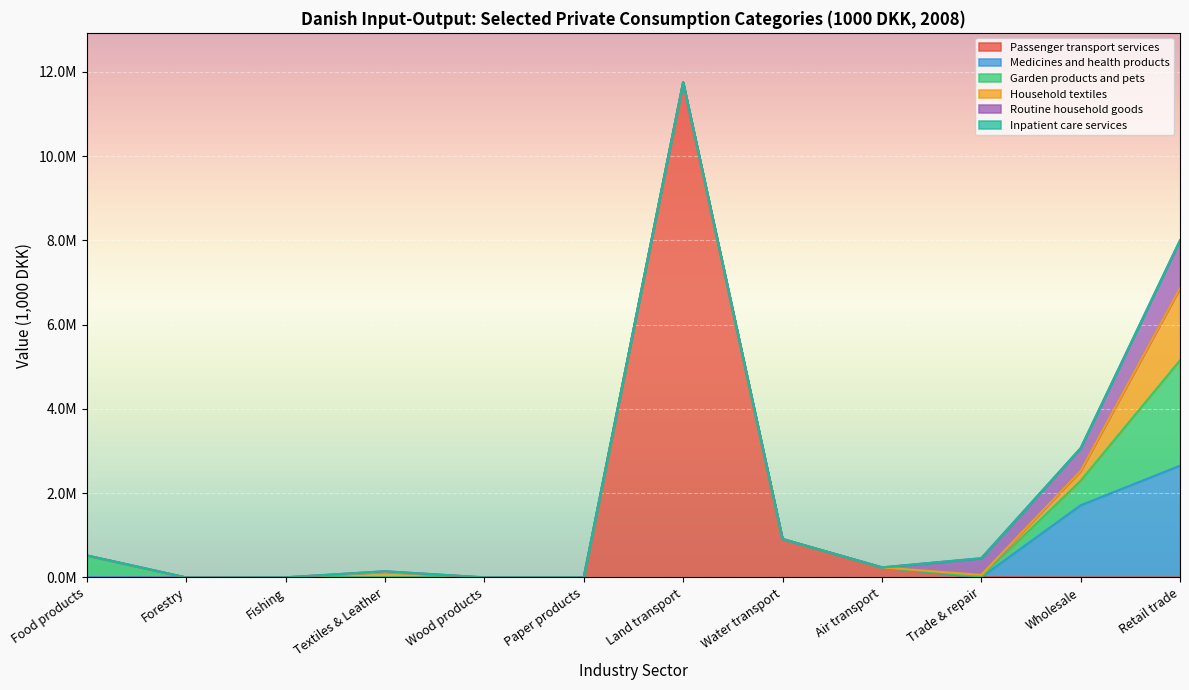

True or false: Passenger transport services and Information and communication services intersect in this chart.

False